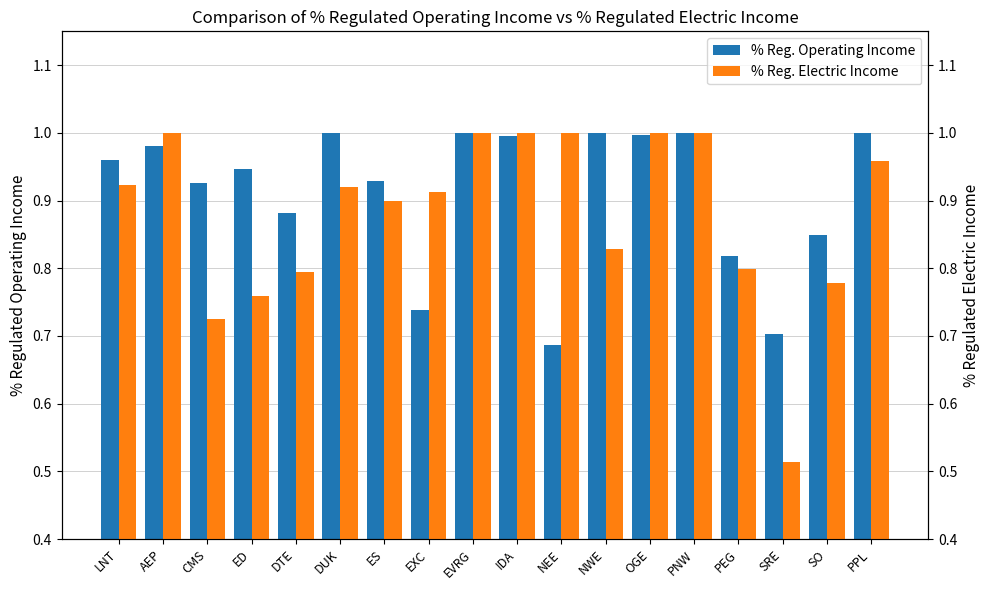

Rank the series by their average value, from lowest to highest.

% Reg. Electric Income, % Reg. Operating Income